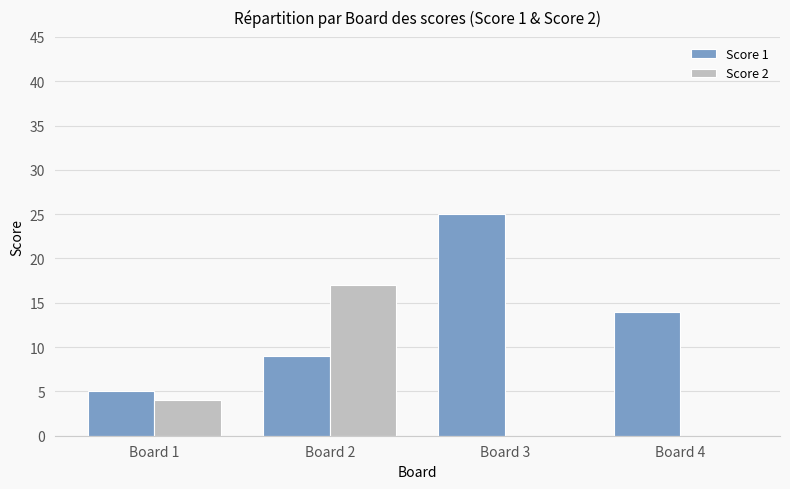

Which series has the widest spread of values?

Score 1